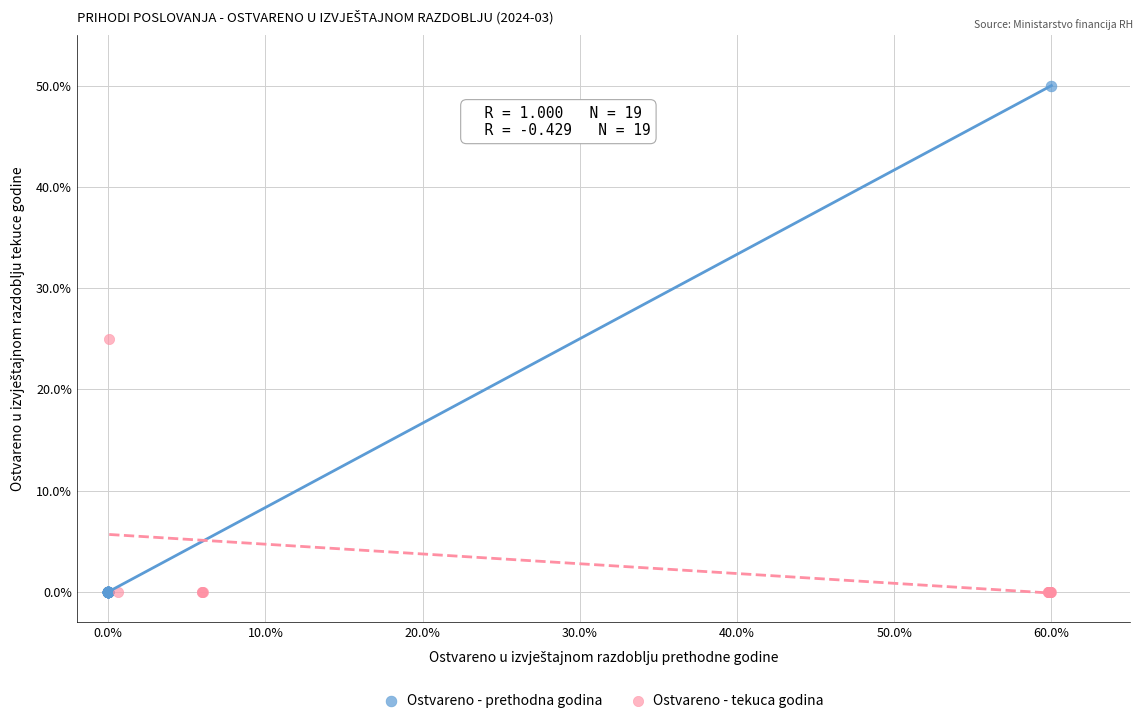

Which series has the largest Y range (max minus min)?

Ostvareno - prethodna godina